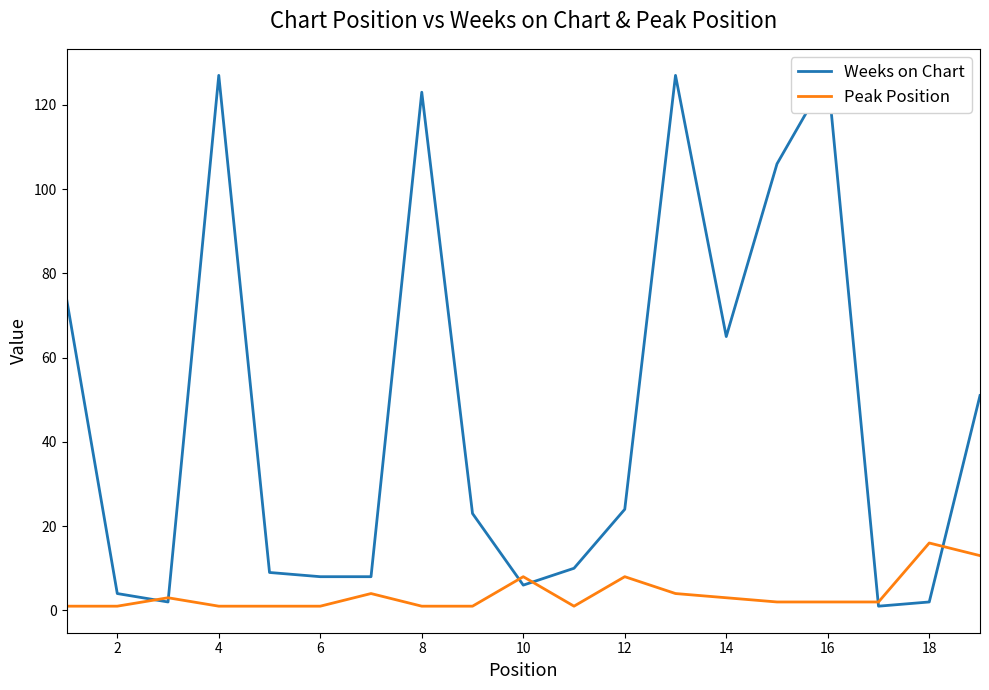

At which label does Peak Position reach its peak?

18